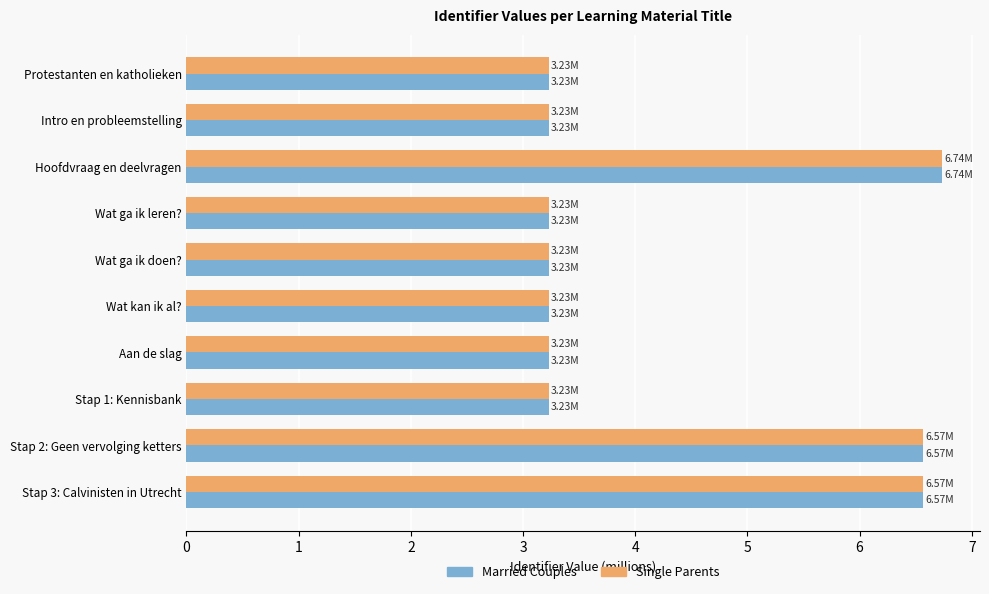

What is the minimum value shown in the chart?

3.2